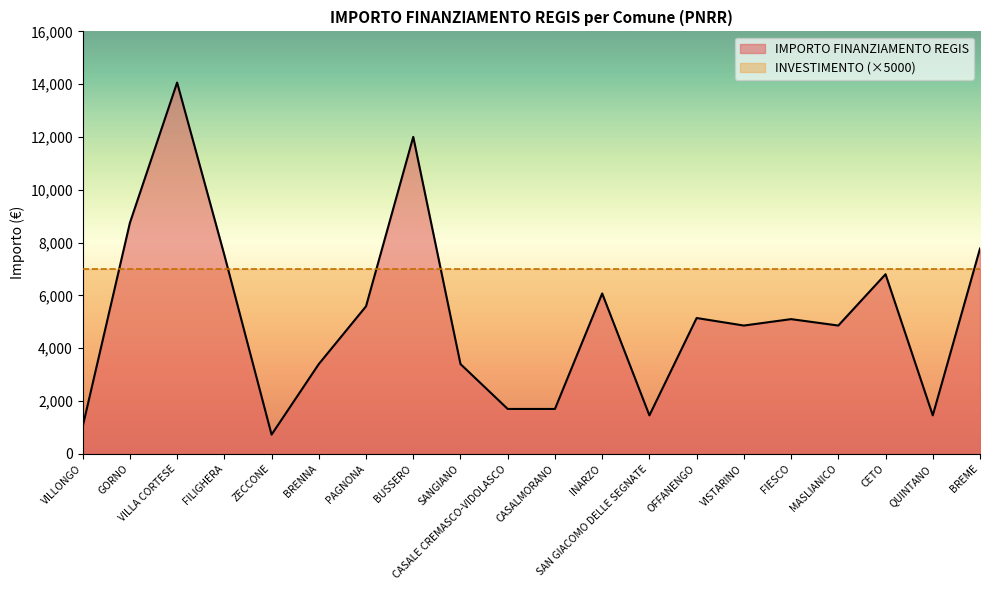

Where does the data first go above 5103?

GORNO